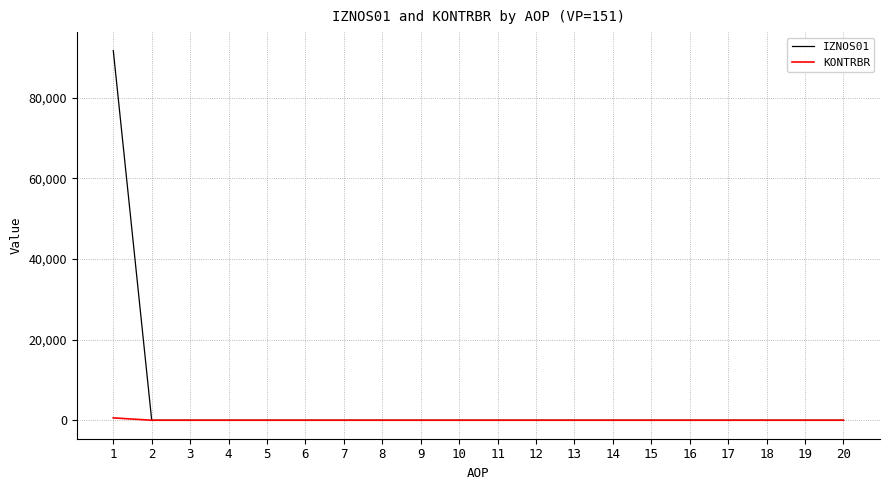

What is the average value of the KONTRBR series?

29.2